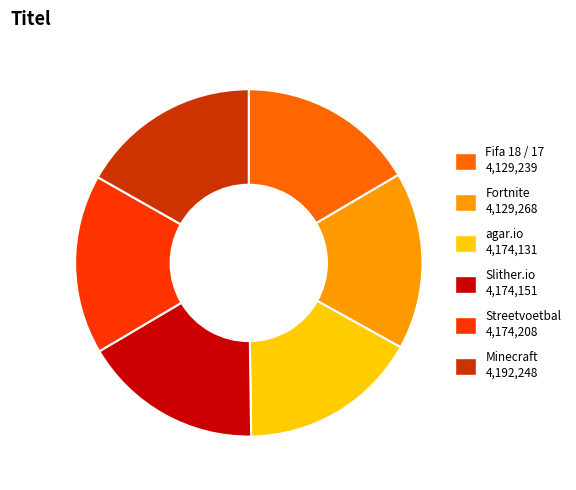

Is there any slice that represents more than half of the pie?

No